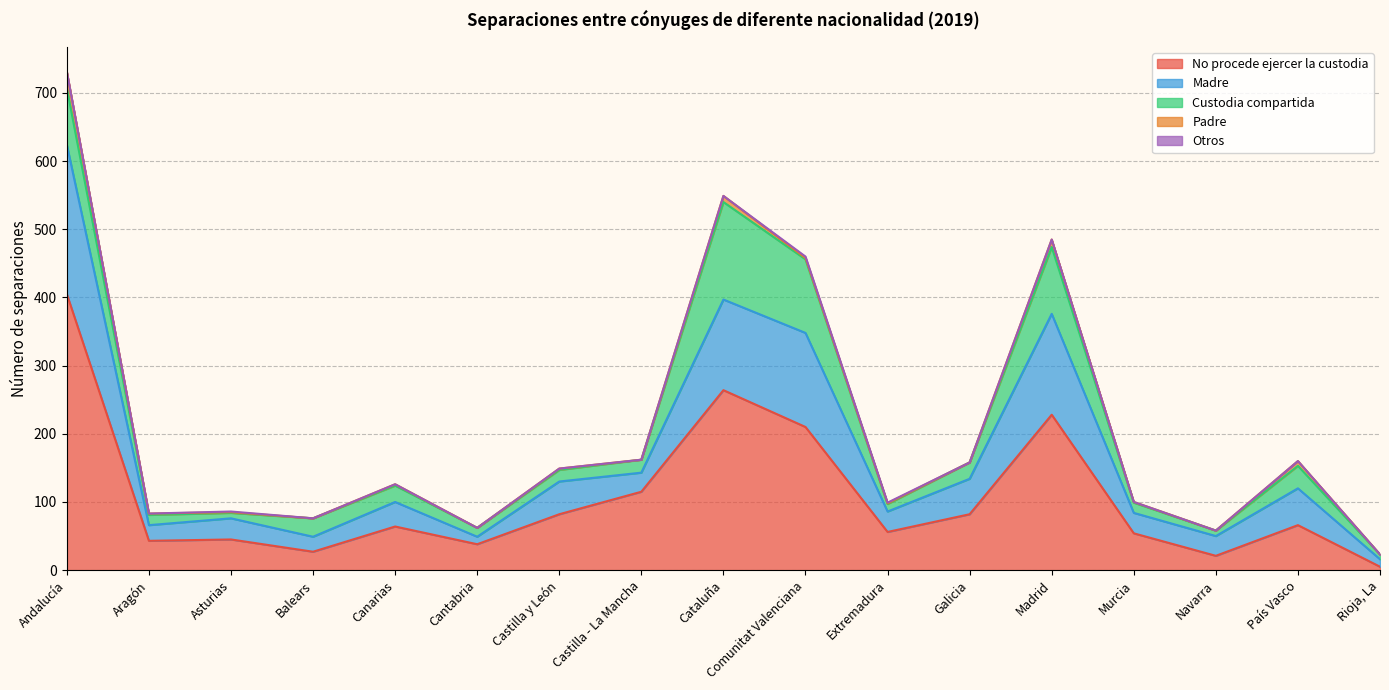

What position from the right is Castilla - La Mancha?

10